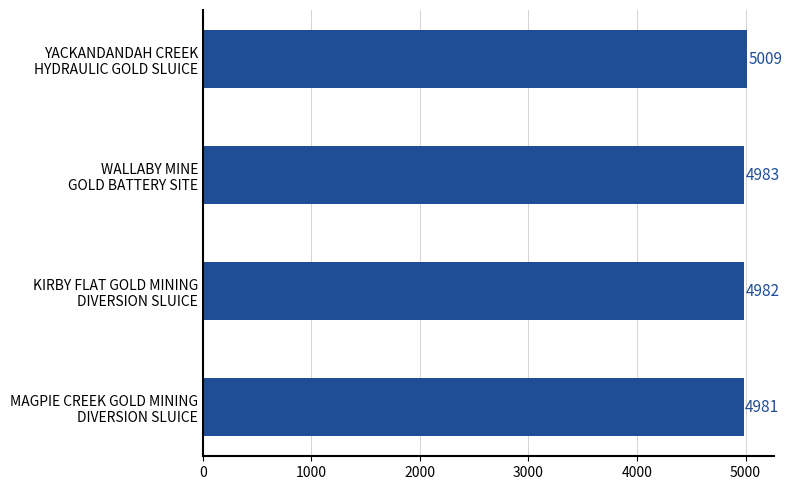

What is the sum of all values?

19955